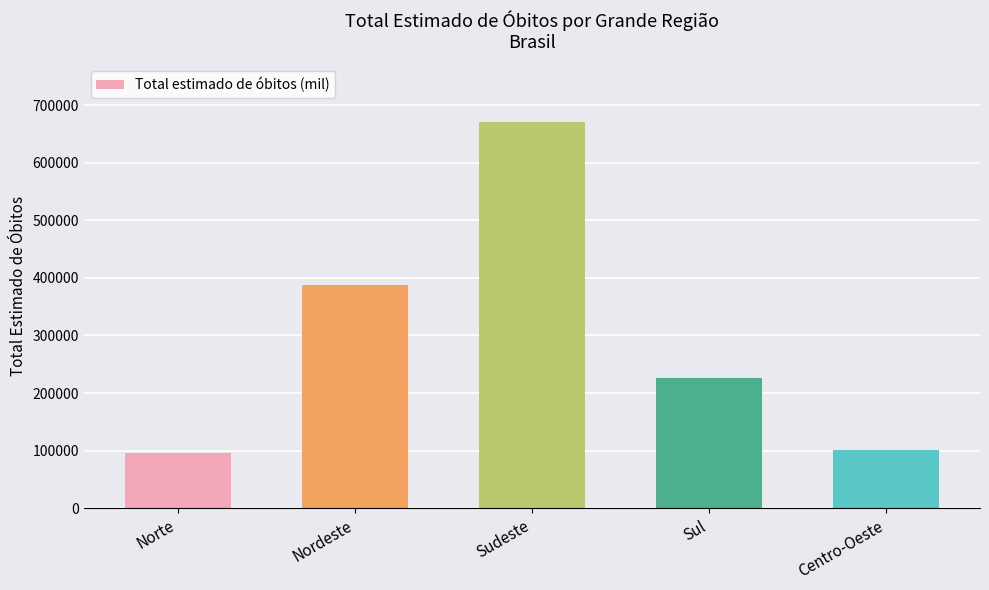

What is the label of the 3rd bar from the left?

Sudeste